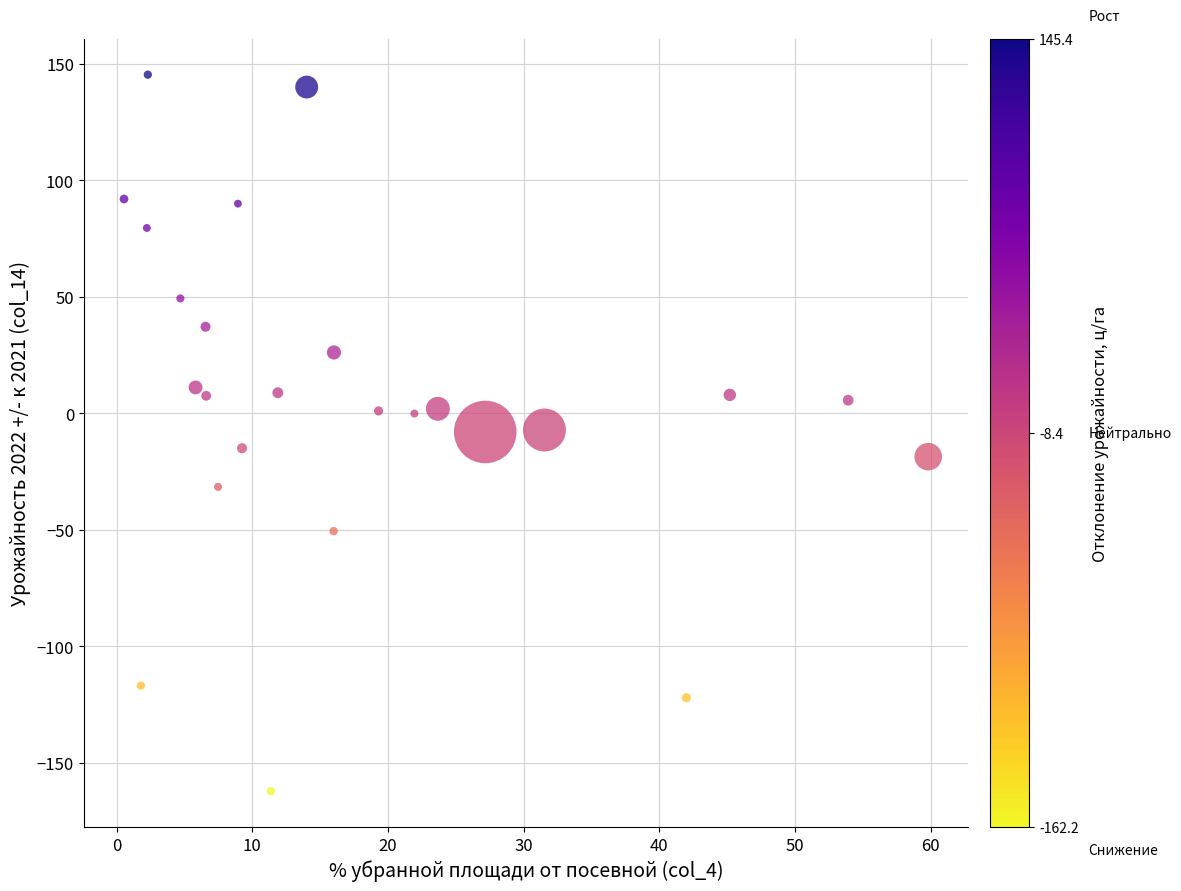

What is the range of Y values (max minus min)?

307.6